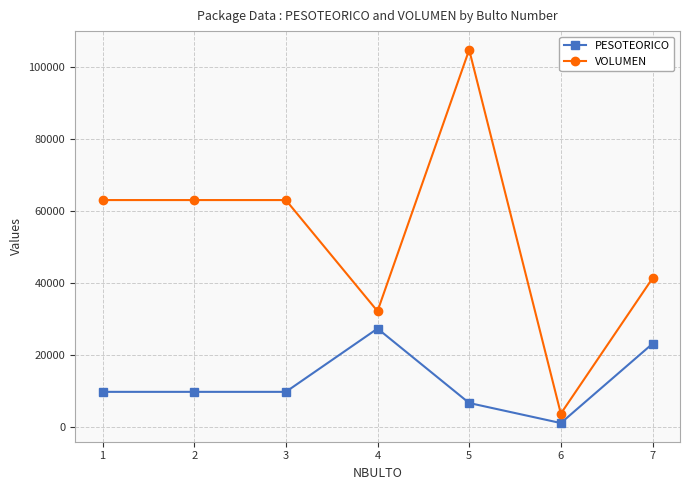

Reading left to right, list all the values displayed in this chart.

PESOTEORICO: 9740	9740	9740	27340	6640	1060	23120
VOLUMEN: 63090	63090	63090	32180	104895	3674	41325